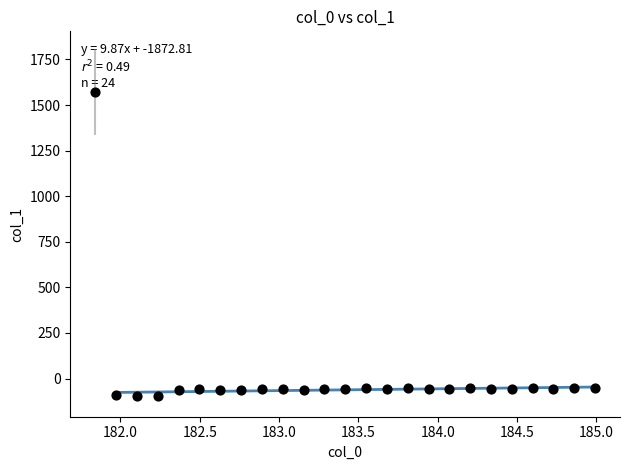

What is the range of X values (max minus min)?

3.1